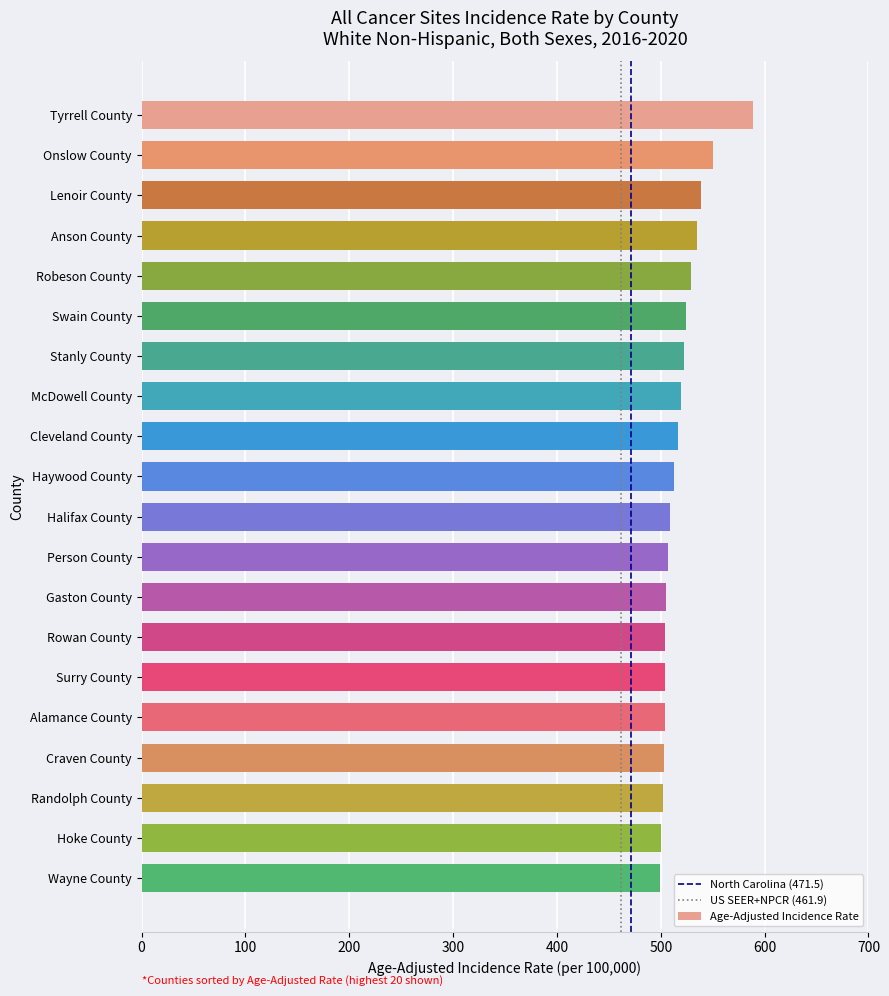

How many values are below 512?

10